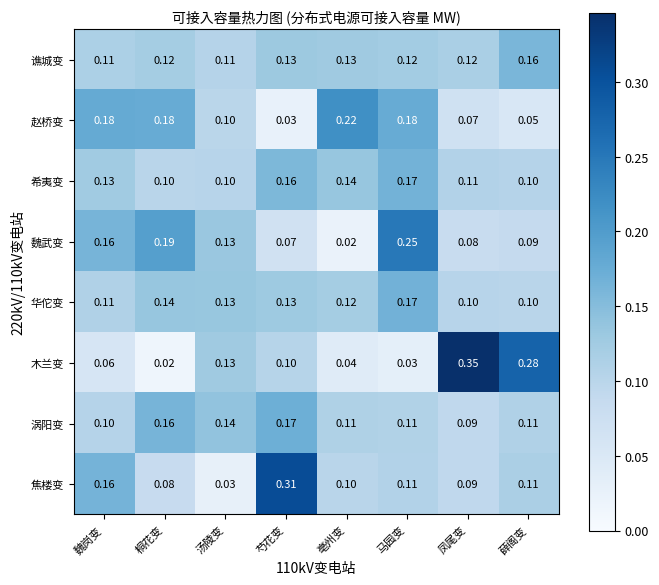

Is the value of 谯城变 at 薛阁变 greater than the value of 木兰变 at 薛阁变?

No